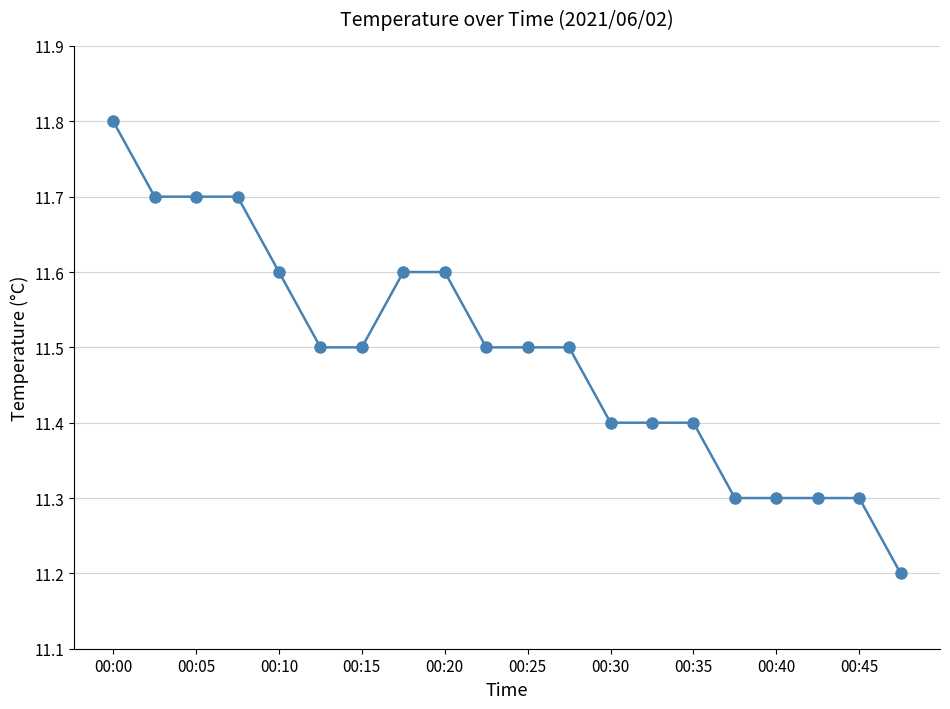

What is the sum of all values?

229.8